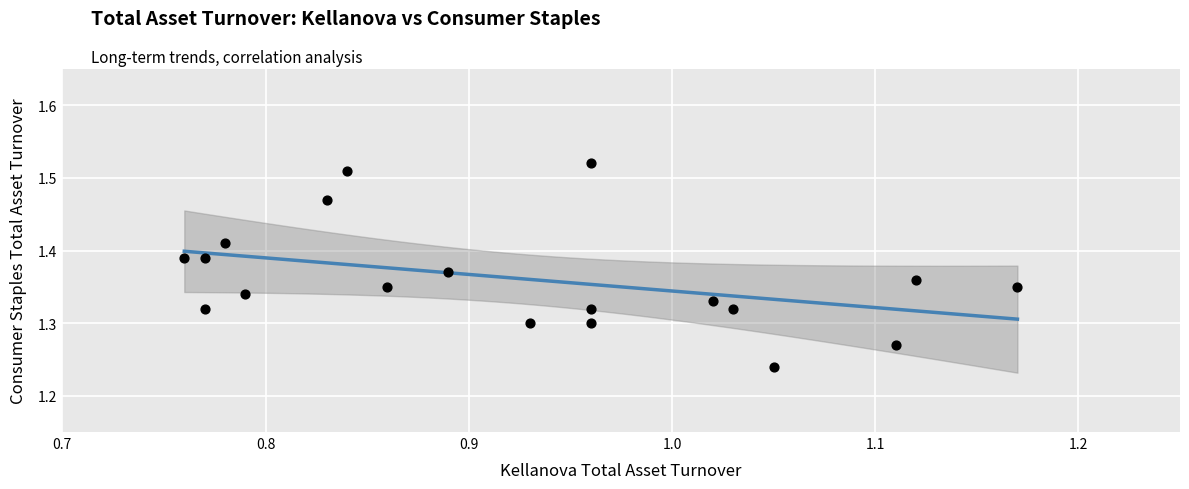

What is the range of X values (max minus min)?

0.4